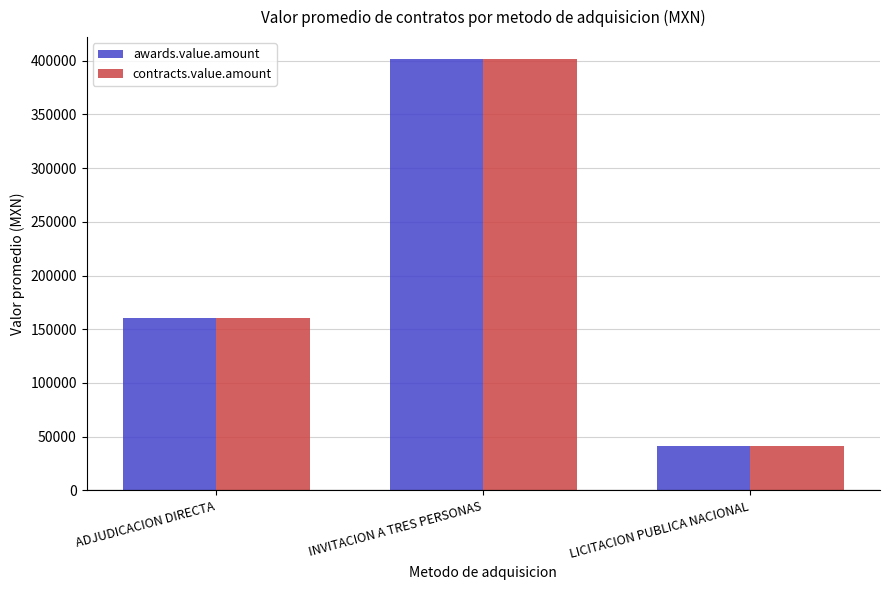

Is the value of awards.value.amount at ADJUDICACION DIRECTA greater than the value of contracts.value.amount at INVITACION A TRES PERSONAS?

No